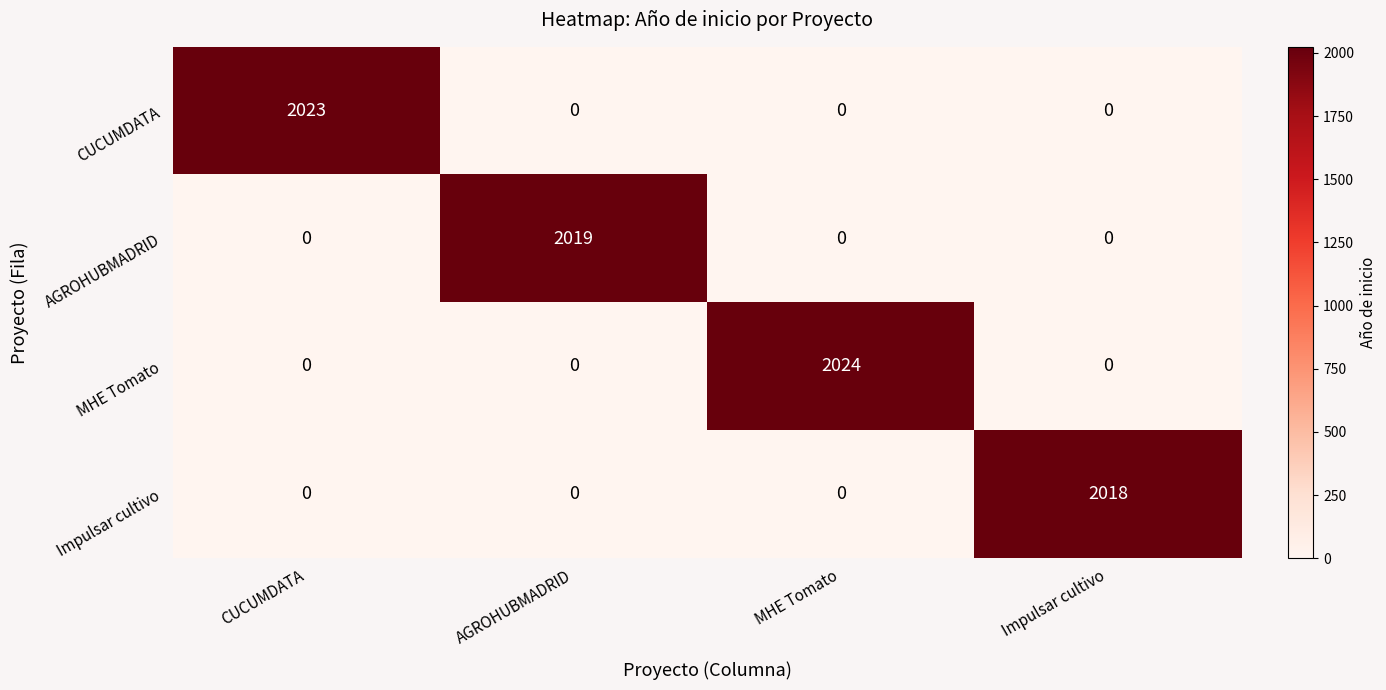

Reading left to right, list all the values displayed in this chart.

CUCUMDATA: 2023	0	0	0
AGROHUBMADRID: 0	2019	0	0
MHE Tomato: 0	0	2024	0
Impulsar cultivo: 0	0	0	2018